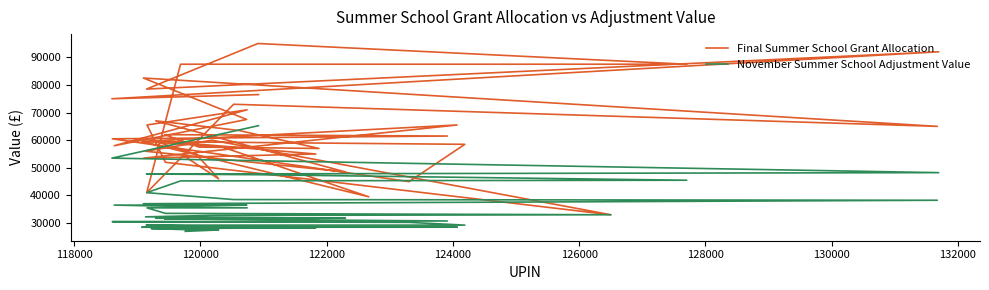

What are all the series names shown in the legend?

Final Summer School Grant Allocation, November Summer School Adjustment Value